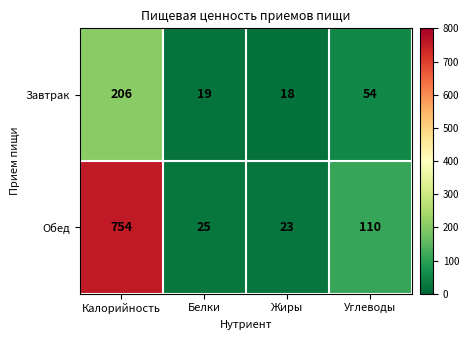

Which series changed the most between Жиры and Углеводы?

Обед